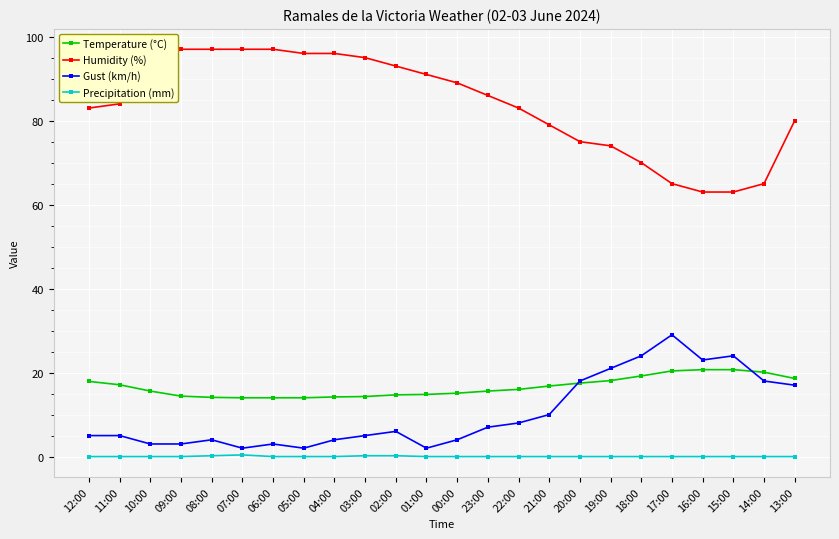

What is the spread (max minus min) of values at 02:00?

92.8